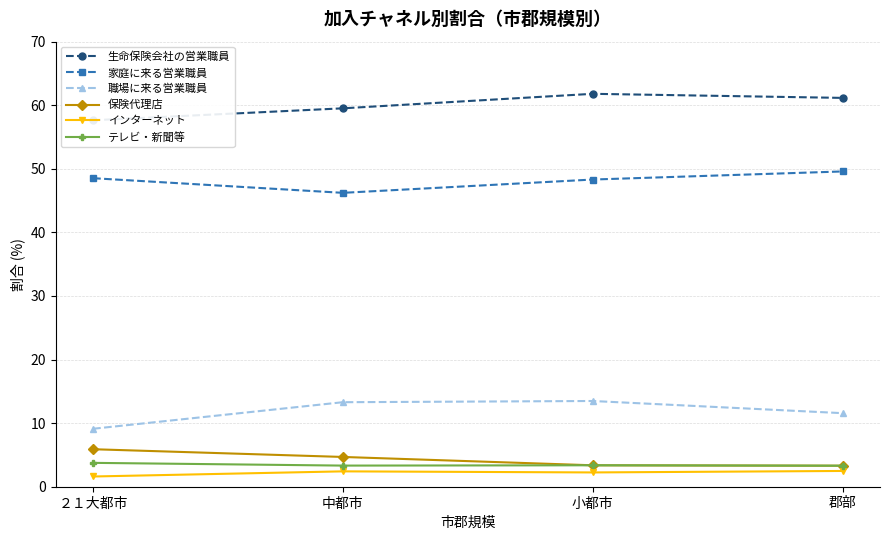

Reading right to left, what are all the values shown in this chart?

生命保険会社の営業職員: 61.2	61.8	59.5	57.6
家庭に来る営業職員: 49.6	48.3	46.2	48.5
職場に来る営業職員: 11.6	13.5	13.3	9.1
保険代理店: 3.3	3.4	4.7	5.9
インターネット: 2.5	2.2	2.4	1.6
テレビ・新聞等: 3.3	3.4	3.3	3.8